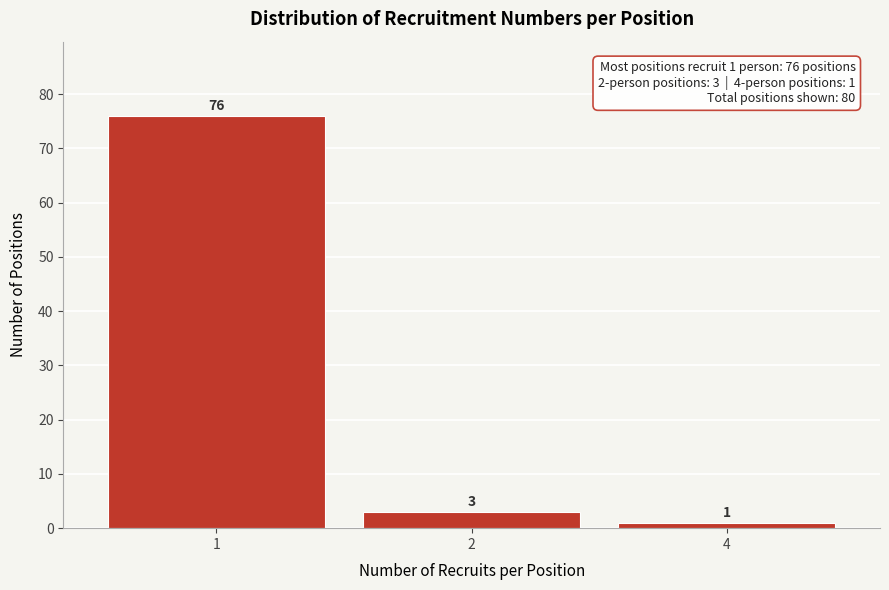

Reading left to right, extract all data points from this chart.

1=76	2=3	4=1